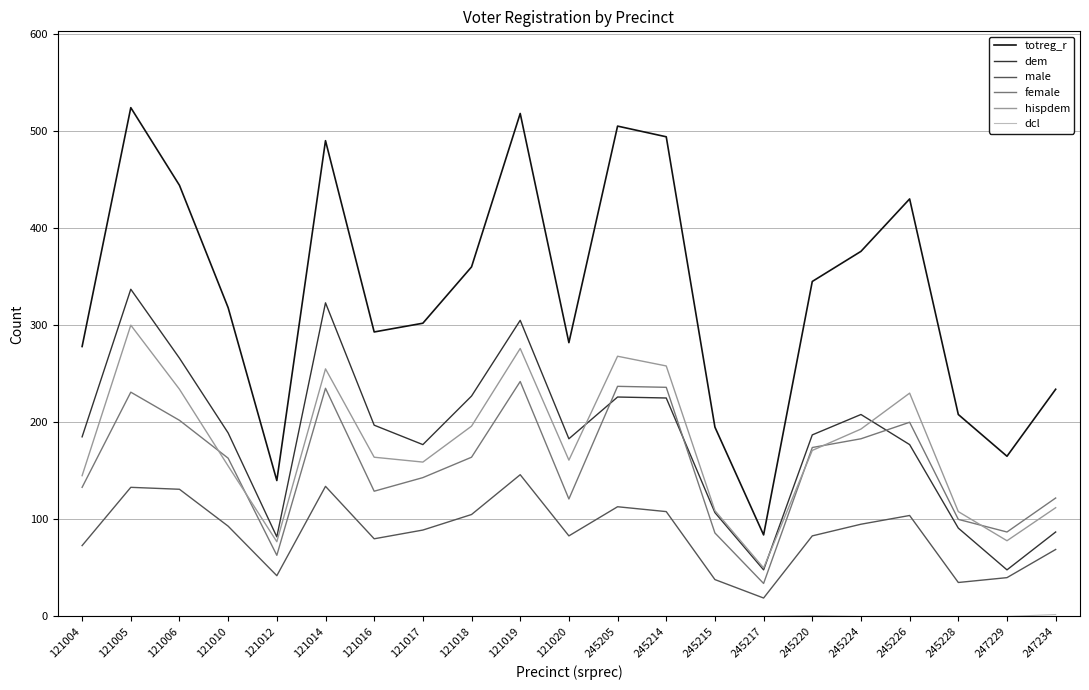

What is the difference between the highest and lowest values at 121016?

293